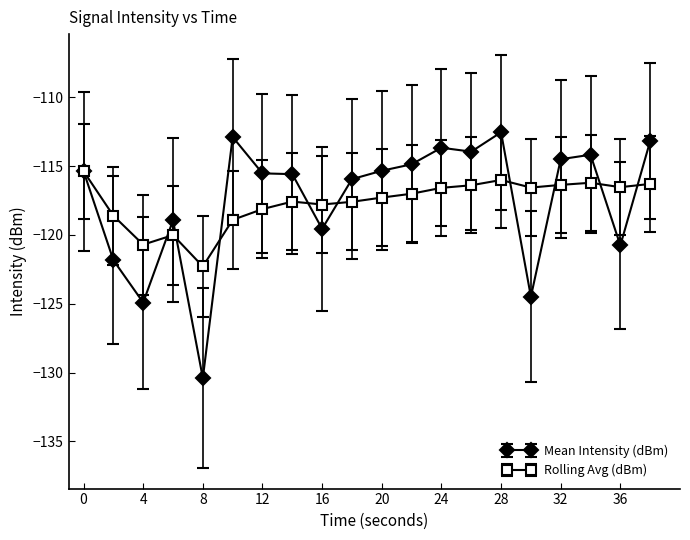

Which series has the largest range (max minus min)?

Mean Intensity (dBm)